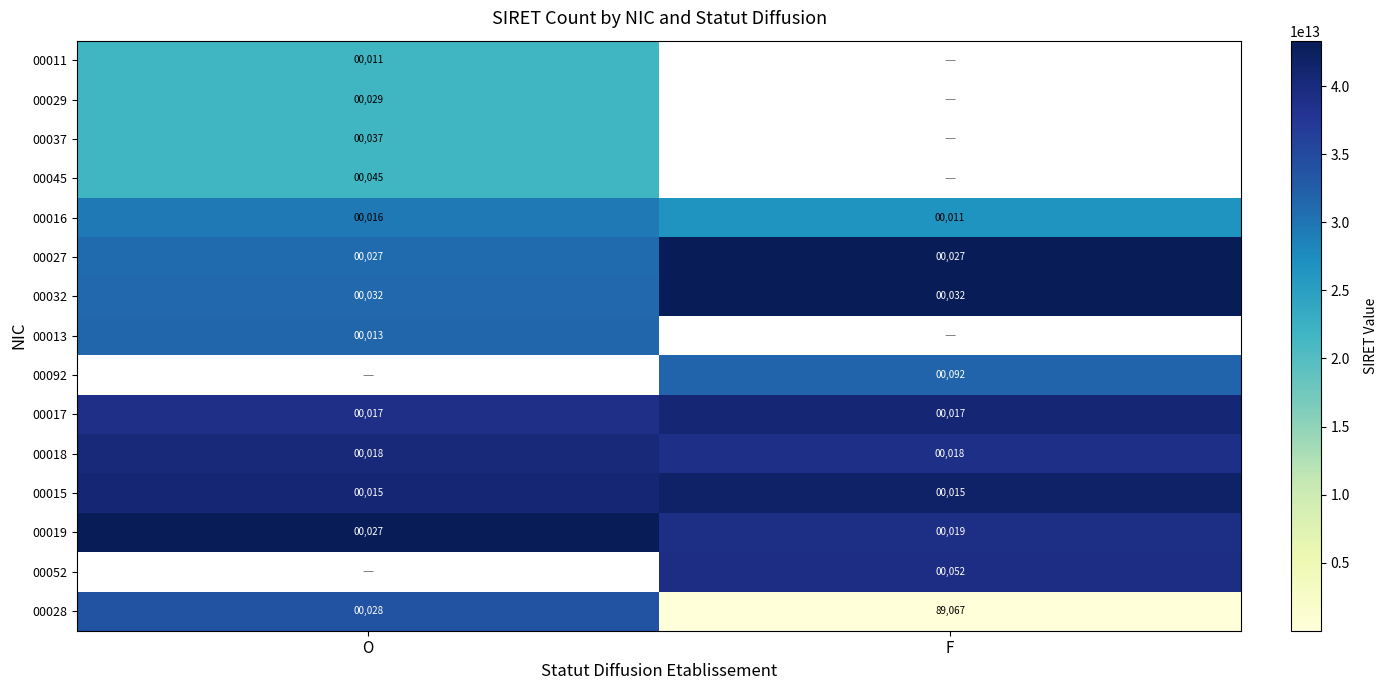

Rank the categories by 00016 value from lowest to highest.

F, O